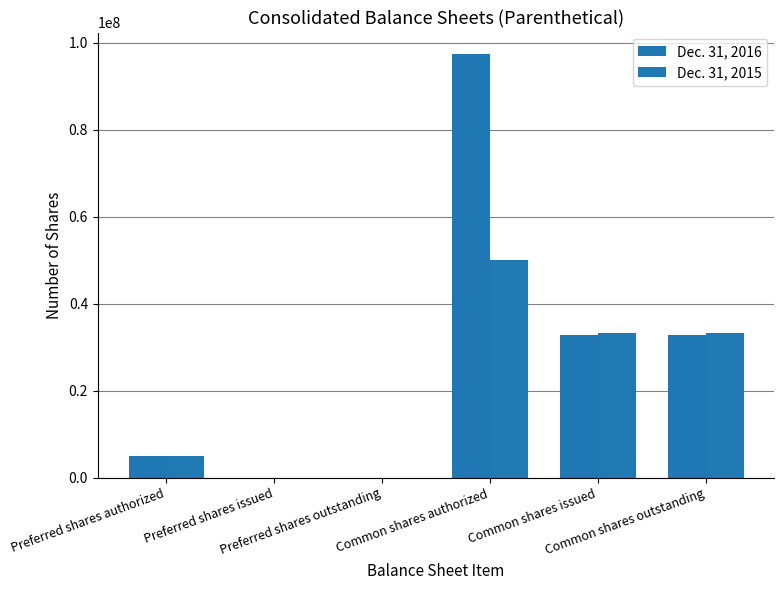

How many categories are shown in the chart?

6